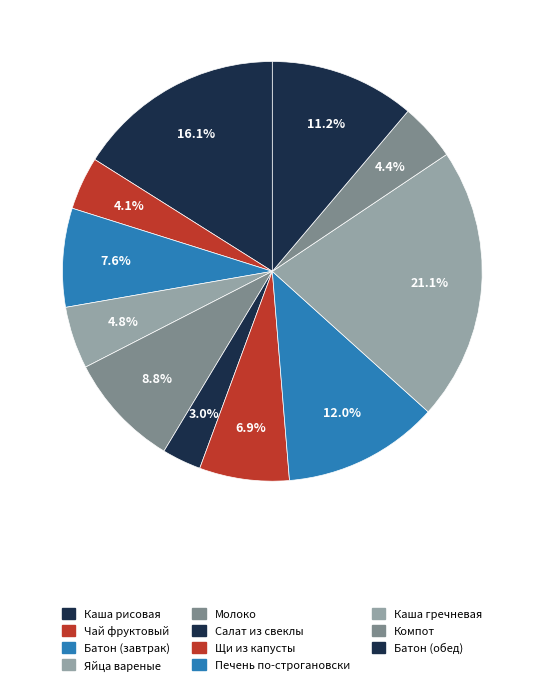

How many segments does this pie chart have?

11